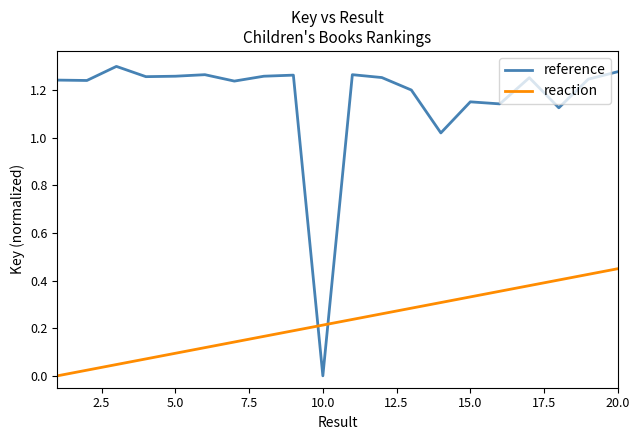

Which series has the widest spread of values?

reference